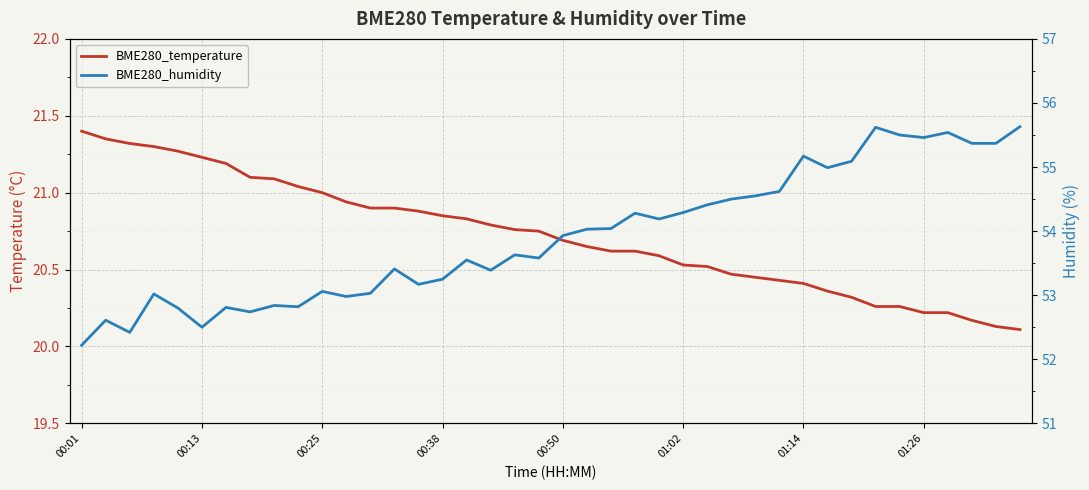

At 00:38, list the series in order from largest to smallest.

BME280_humidity, BME280_temperature